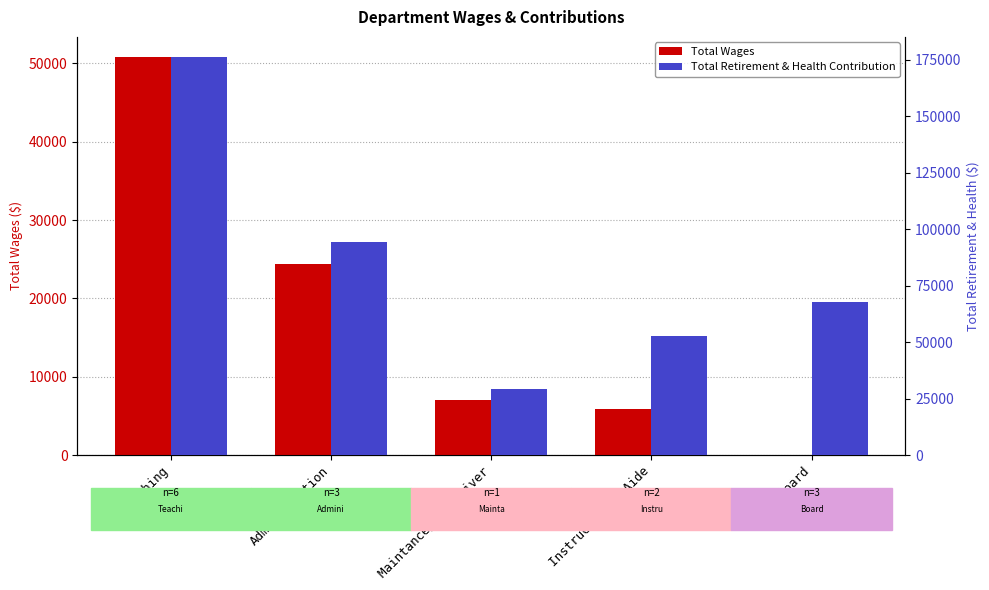

What position from the left is Board?

5